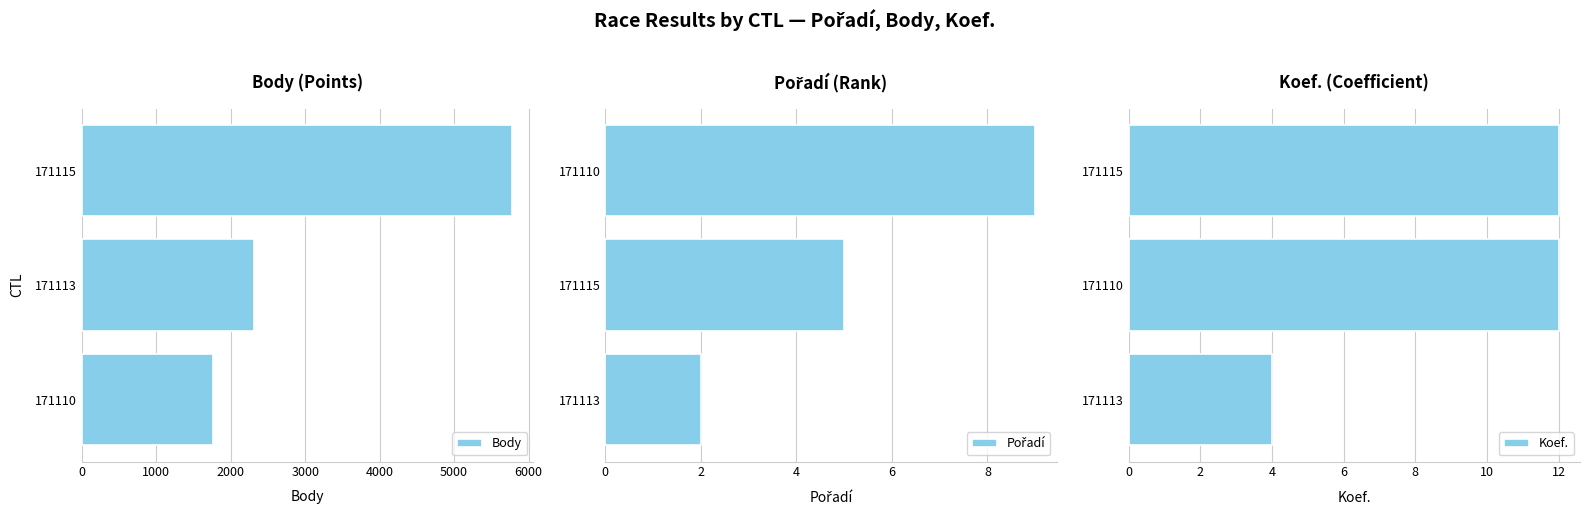

What is the maximum value for Pořadí?

9